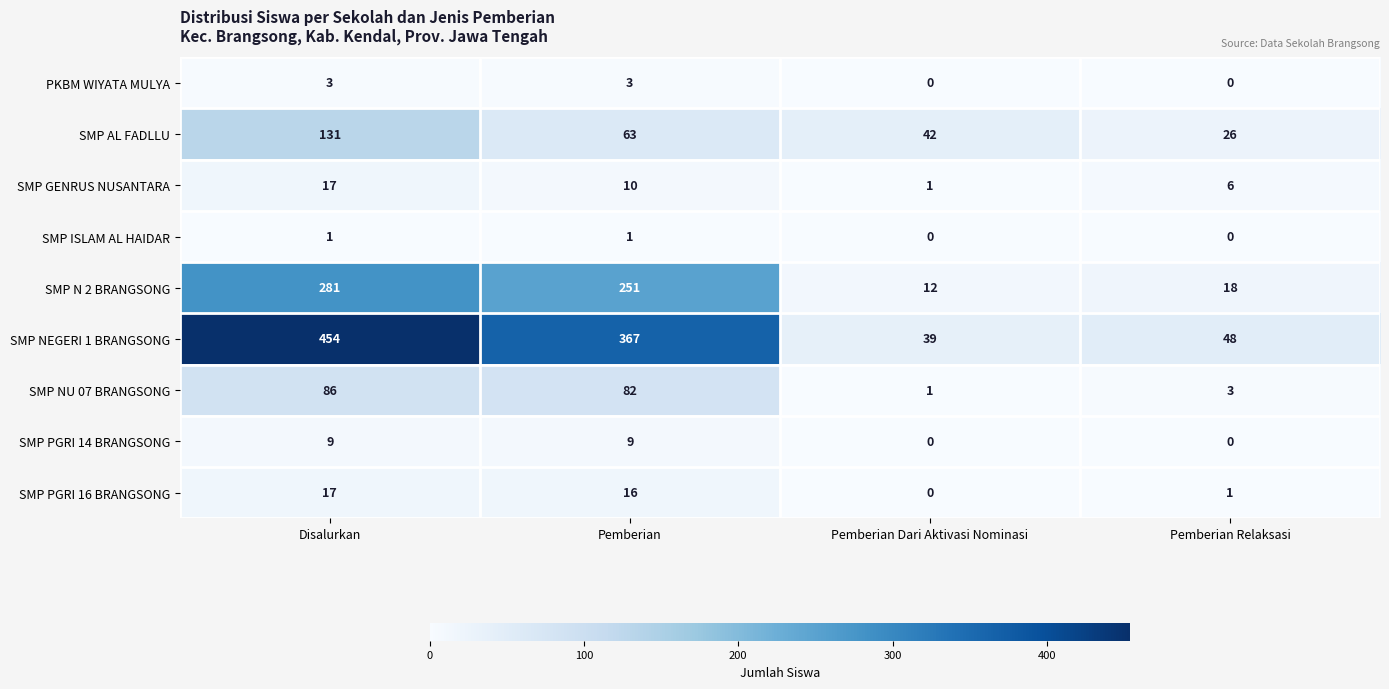

Where is SMP N 2 BRANGSONG nearest to the value 146?

Pemberian